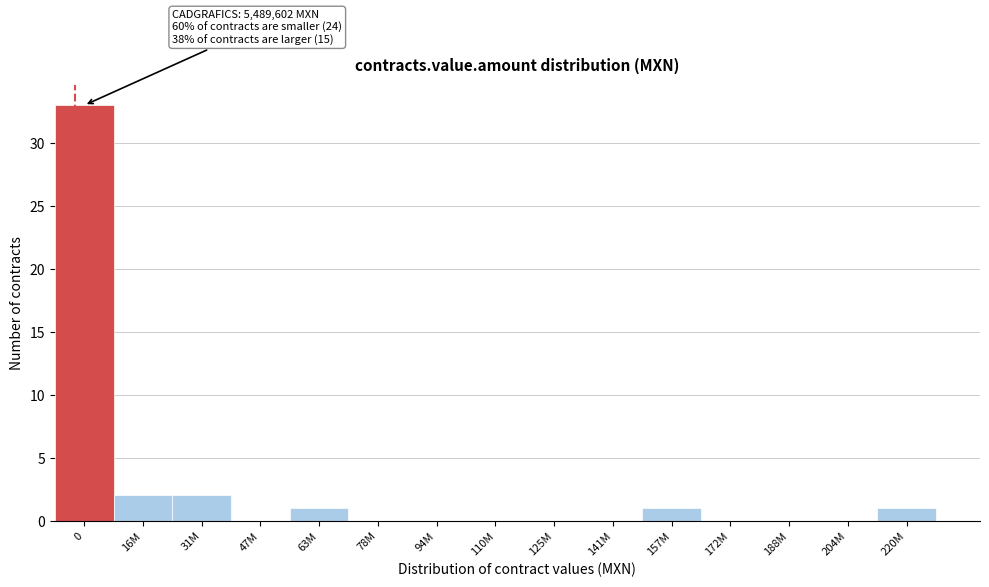

Reading left to right, list all the values displayed in this chart.

0=33	16M=2	31M=2	47M=0	63M=1	78M=0	94M=0	110M=0	125M=0	141M=0	157M=1	172M=0	188M=0	204M=0	220M=1